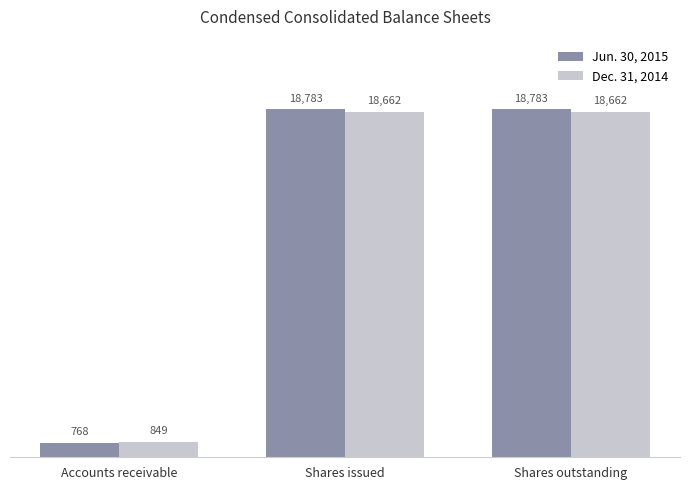

Which label corresponds to the smallest value in the chart?

Accounts receivable